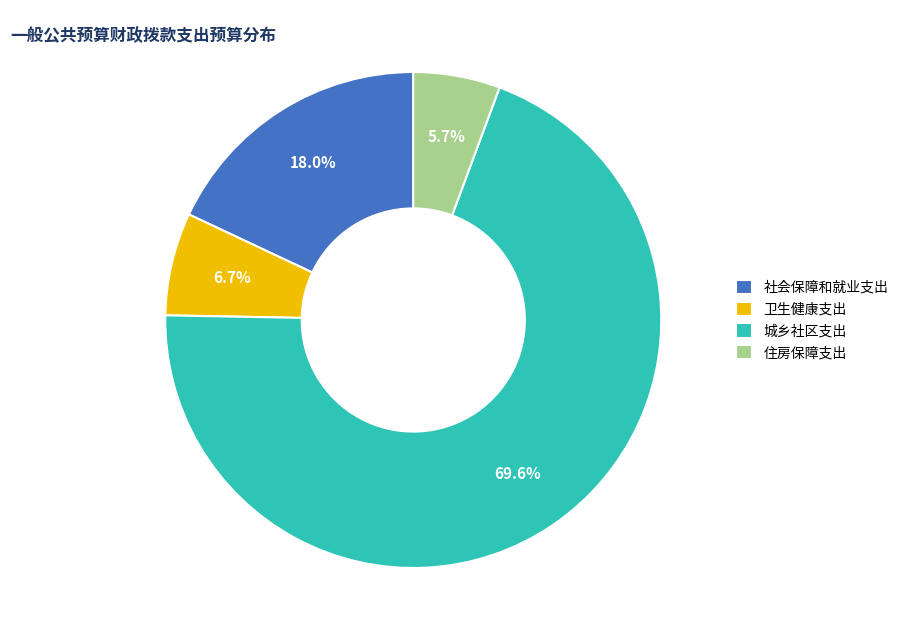

To the nearest percent, what percentage of the pie is 住房保障支出?

6%